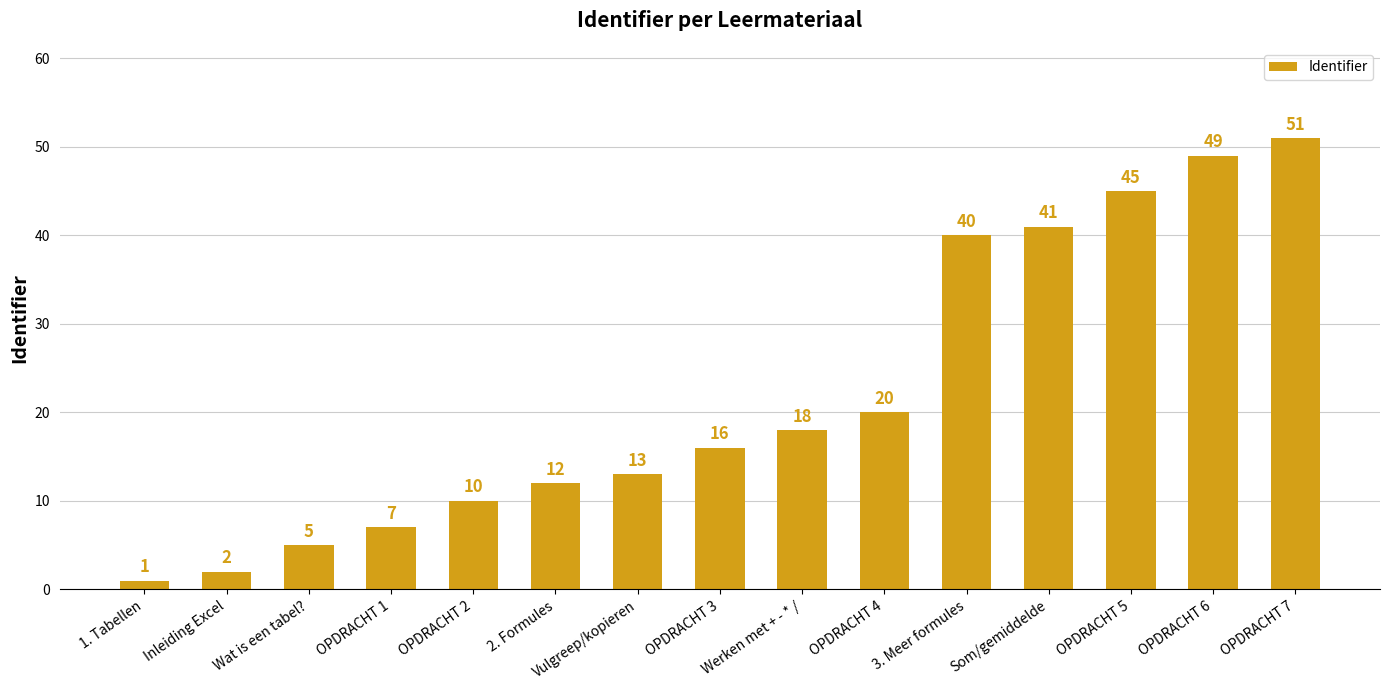

What is the label of the 10th bar from the right?

2. Formules